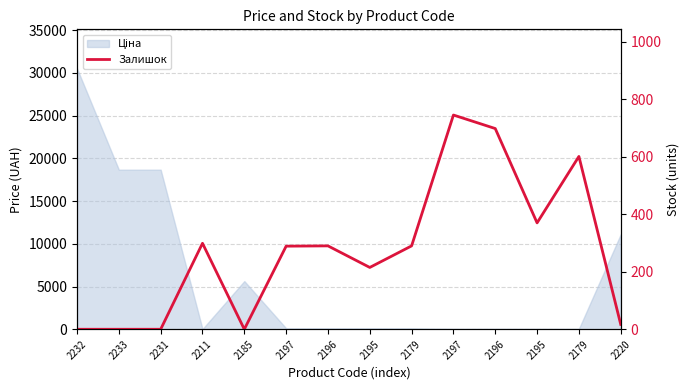

What is the sum of the values at 2195 and 2196?

505